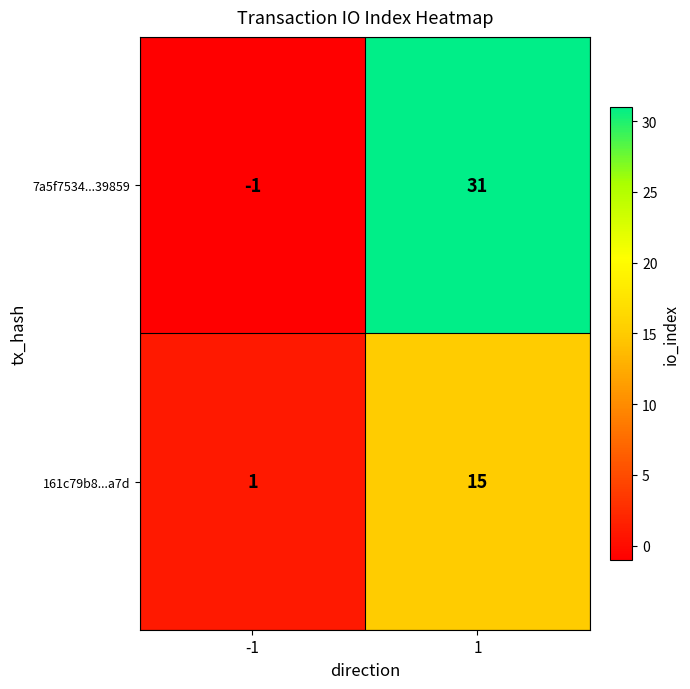

The 161c79b8...a7d series shows 10 at 1. True or false?

False